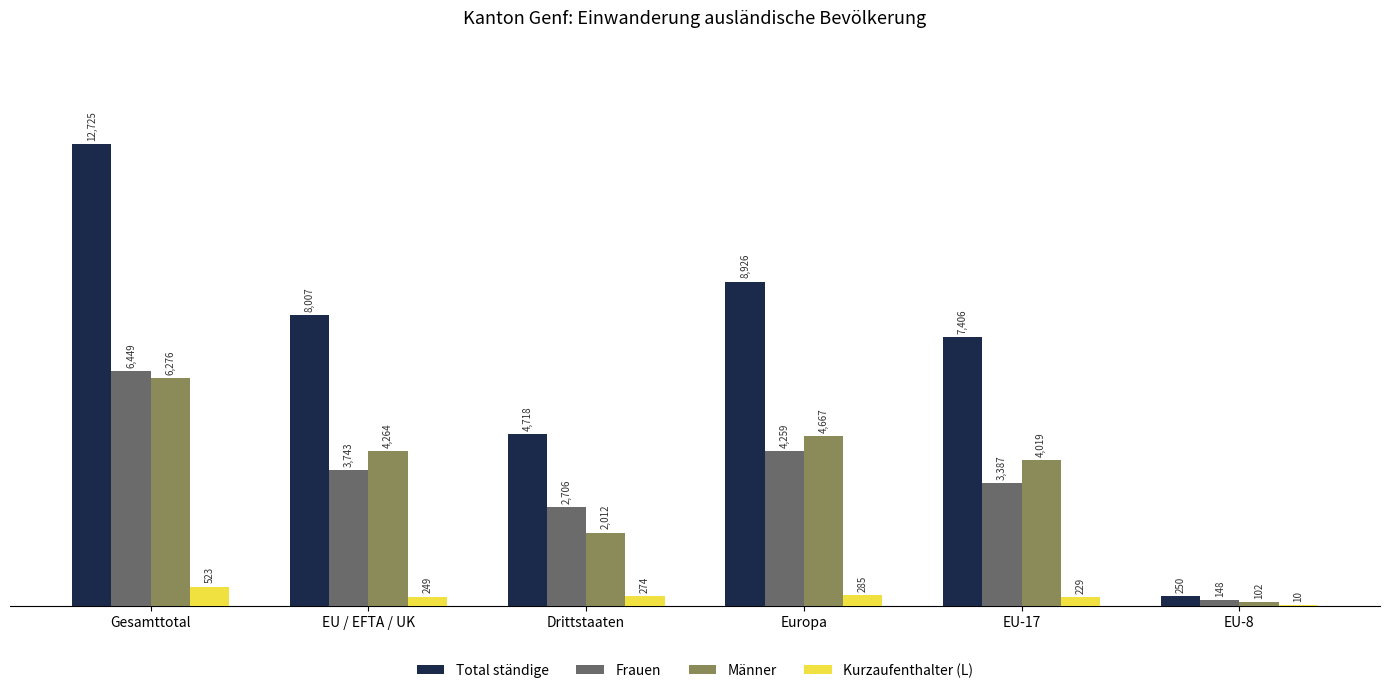

Which series changed the most between Drittstaaten and Europa?

Total ständige